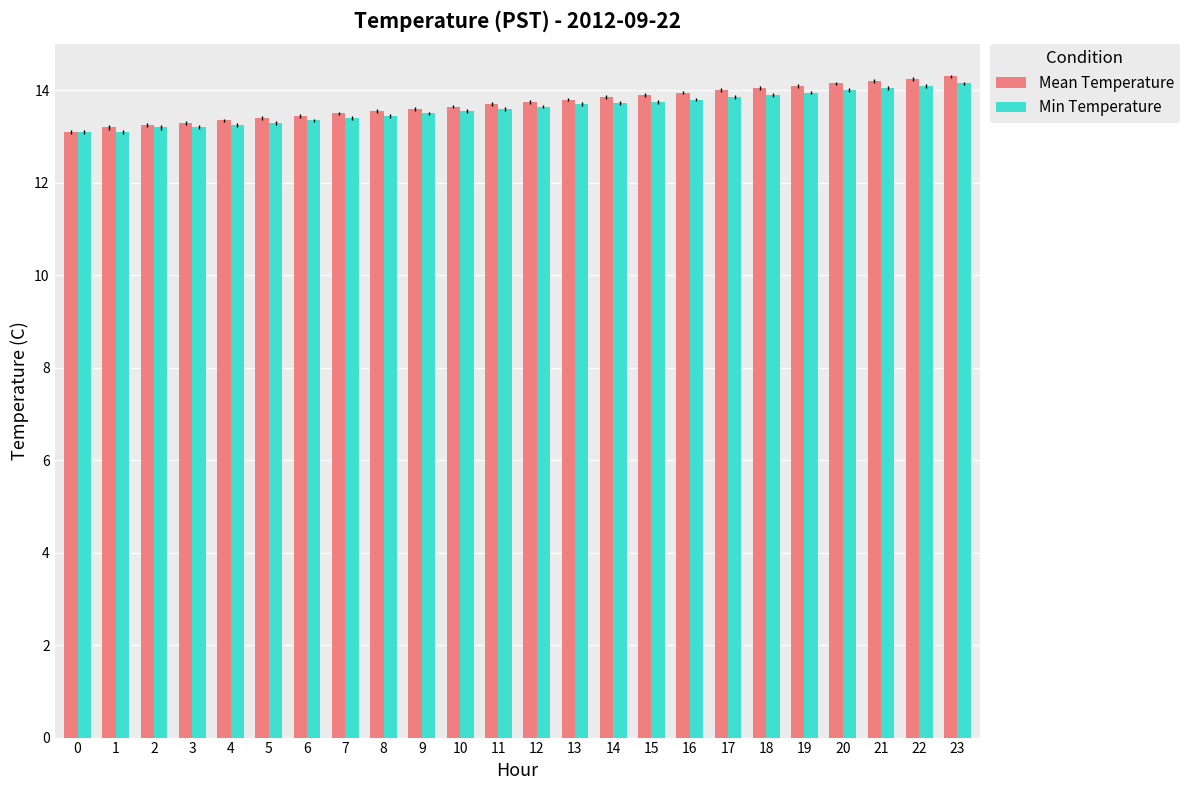

Rank the series at 21 from lowest to highest value.

Min Temperature, Mean Temperature